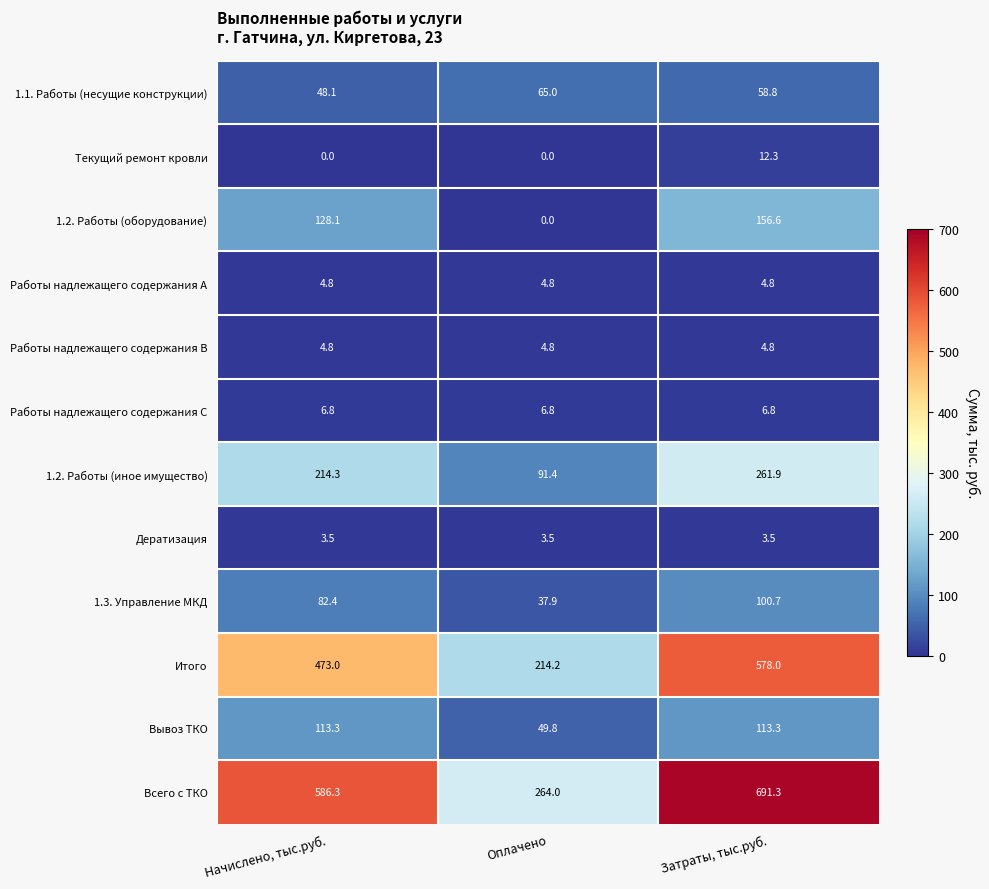

Which series has the widest spread of values?

Всего с ТКО